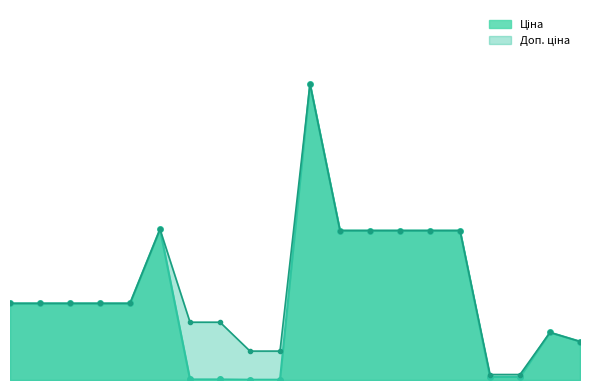

The Доп. ціна line series shows 12169.5 at 5. True or false?

False